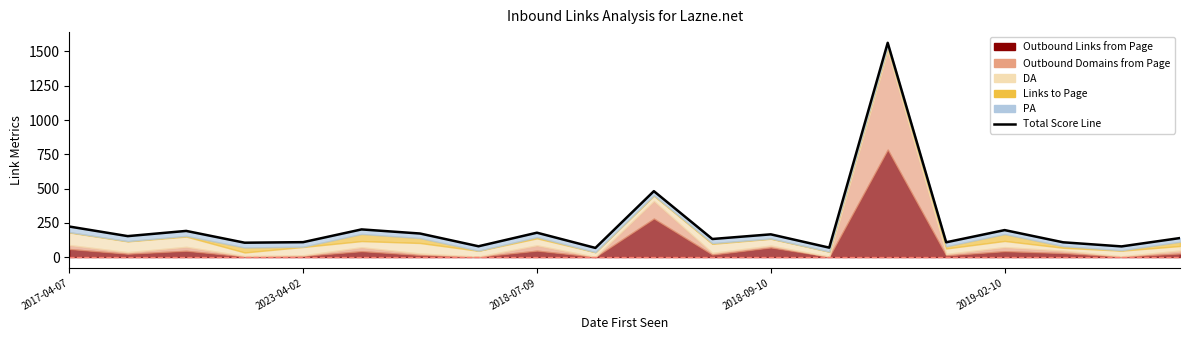

How many values exceed 153?

9